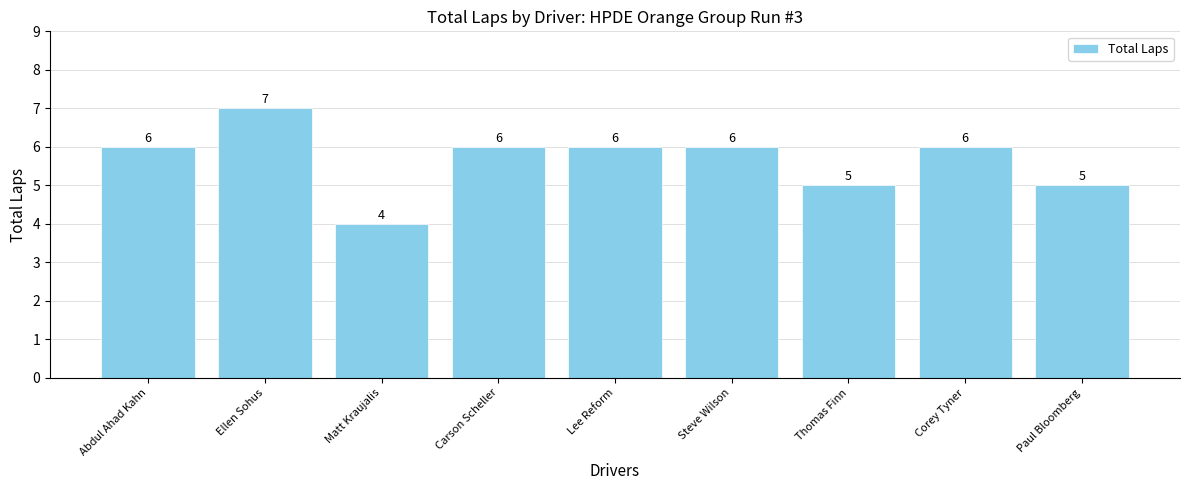

Reading right to left, what are all the values shown in this chart?

Paul Bloomberg=5	Corey Tyner=6	Thomas Finn=5	Steve Wilson=6	Lee Reform=6	Carson Scheller=6	Matt Kraujalis=4	Ellen Sohus=7	Abdul Ahad Kahn=6